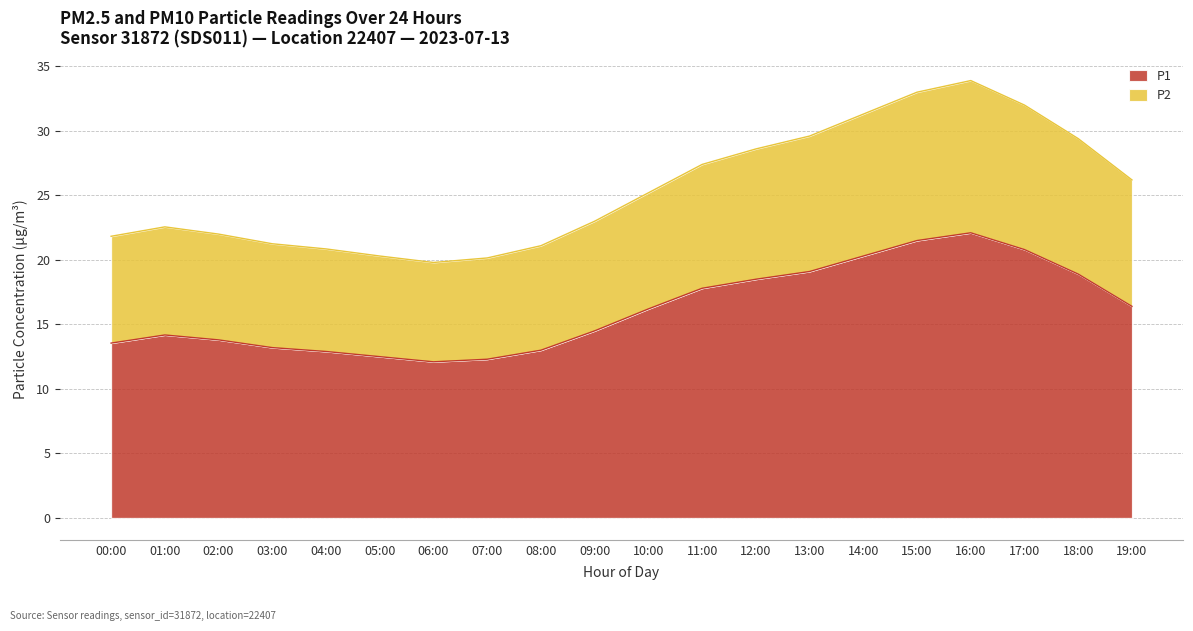

Which has a higher value, 10:00 or 17:00?

17:00